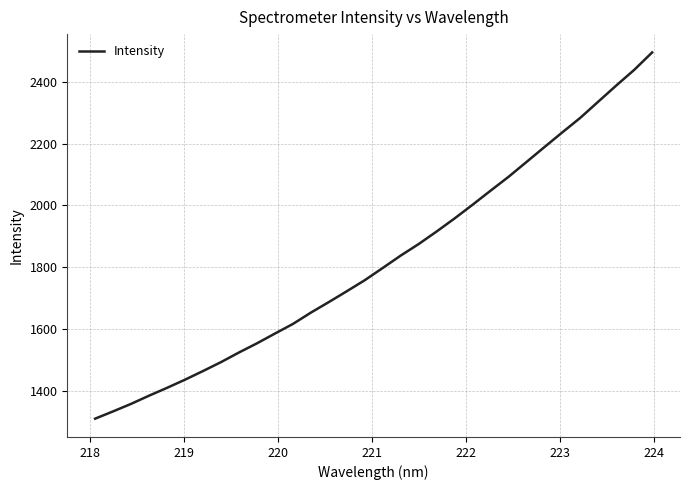

What is the maximum value shown in the chart?

2494.6